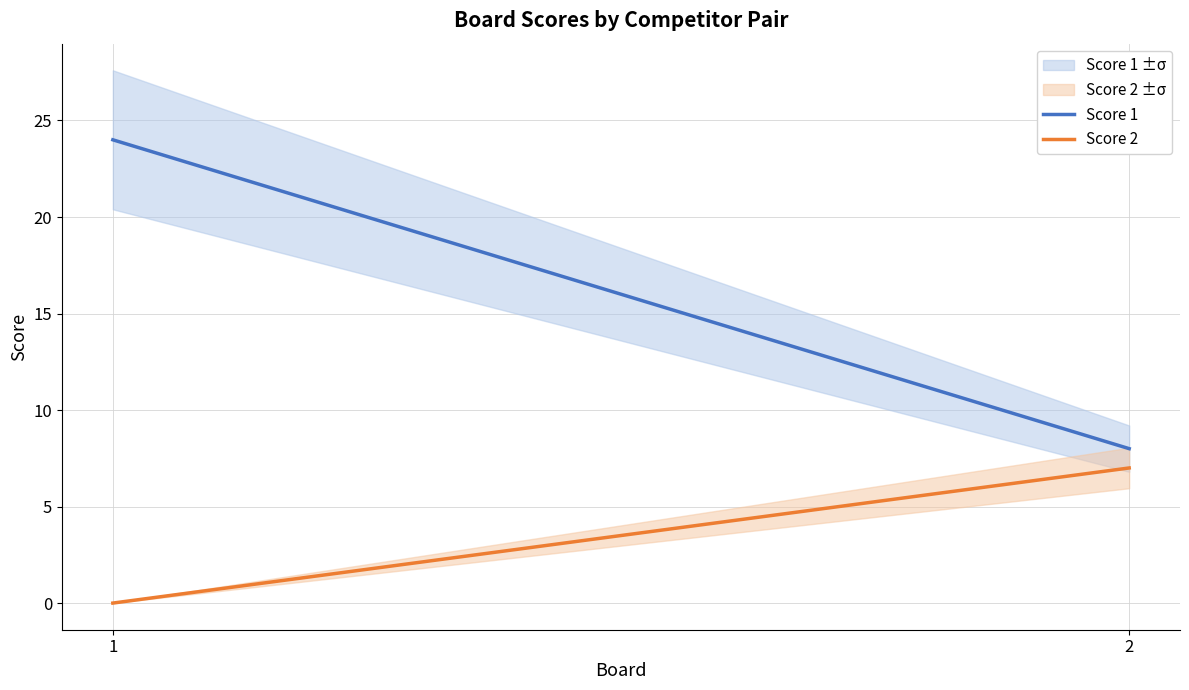

Does the chart have visible grid lines?

Yes